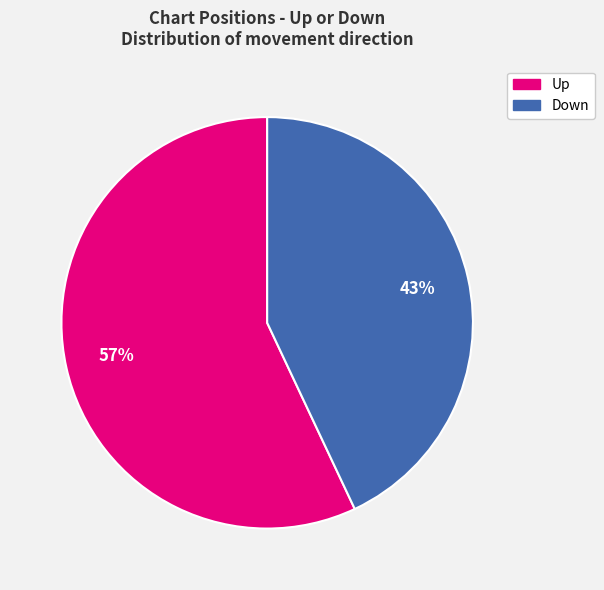

Does any single category account for the majority?

Yes